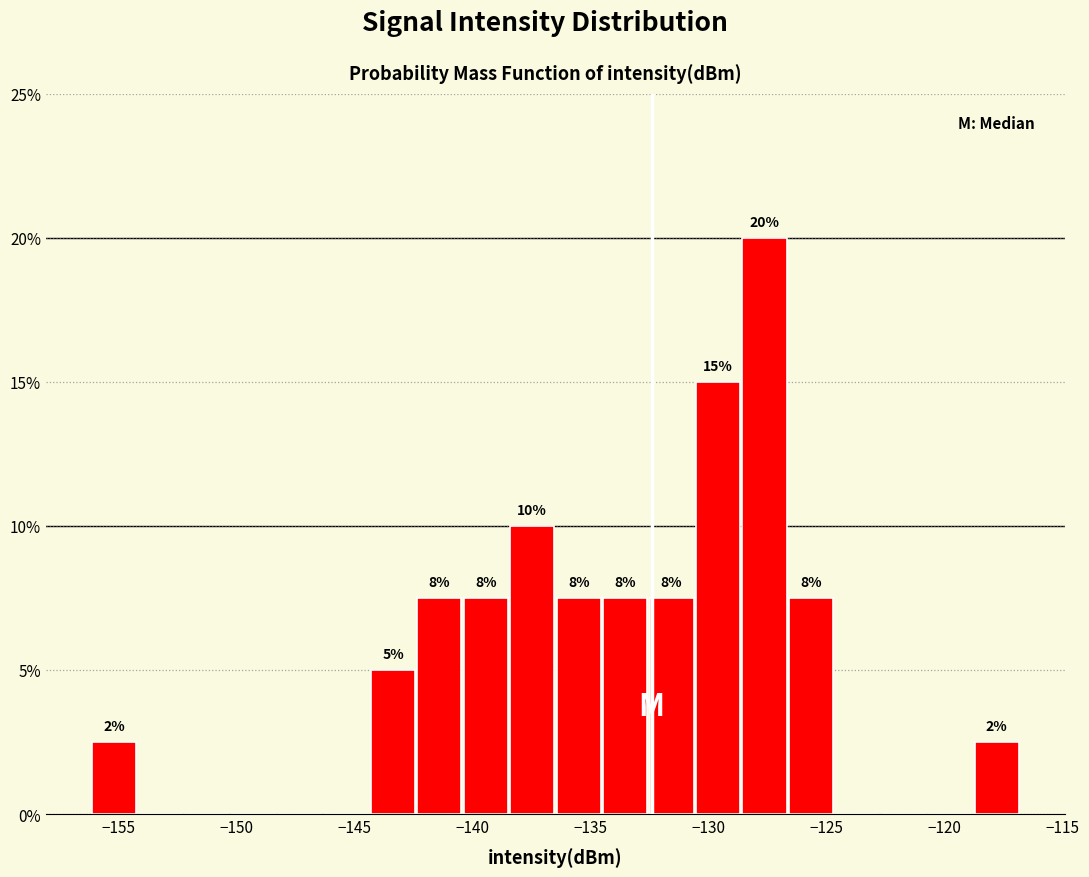

Around what value on the x-axis is the tallest bar? Give the approximate position of its centre, as read against the axis.

-127.5